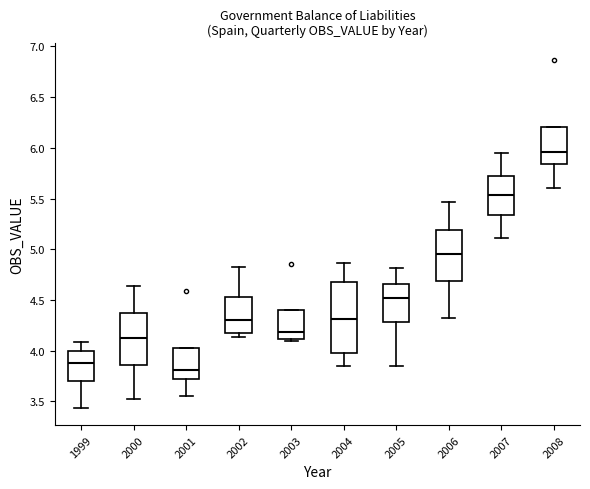

Reading left to right, read every box against the y-axis: the position of its median line, the range the box covers, and the ends of its whiskers. The values are not printed on the chart, so give them approximately, as read against the axis.

1999: median 3.90, box 3.70 to 4.00, whiskers 3.45 to 4.10
2000: median 4.15, box 3.85 to 4.35, whiskers 3.55 to 4.65
2001: median 3.80, box 3.70 to 4.00, whiskers 3.55 to 4.00
2002: median 4.30, box 4.20 to 4.50, whiskers 4.15 to 4.85
2003: median 4.20, box 4.10 to 4.40, whiskers 4.10 to 4.40
2004: median 4.30, box 3.95 to 4.70, whiskers 3.85 to 4.85
2005: median 4.50, box 4.30 to 4.65, whiskers 3.85 to 4.80
2006: median 4.95, box 4.70 to 5.20, whiskers 4.30 to 5.45
2007: median 5.55, box 5.35 to 5.70, whiskers 5.10 to 5.95
2008: median 5.95, box 5.85 to 6.20, whiskers 5.60 to 6.20